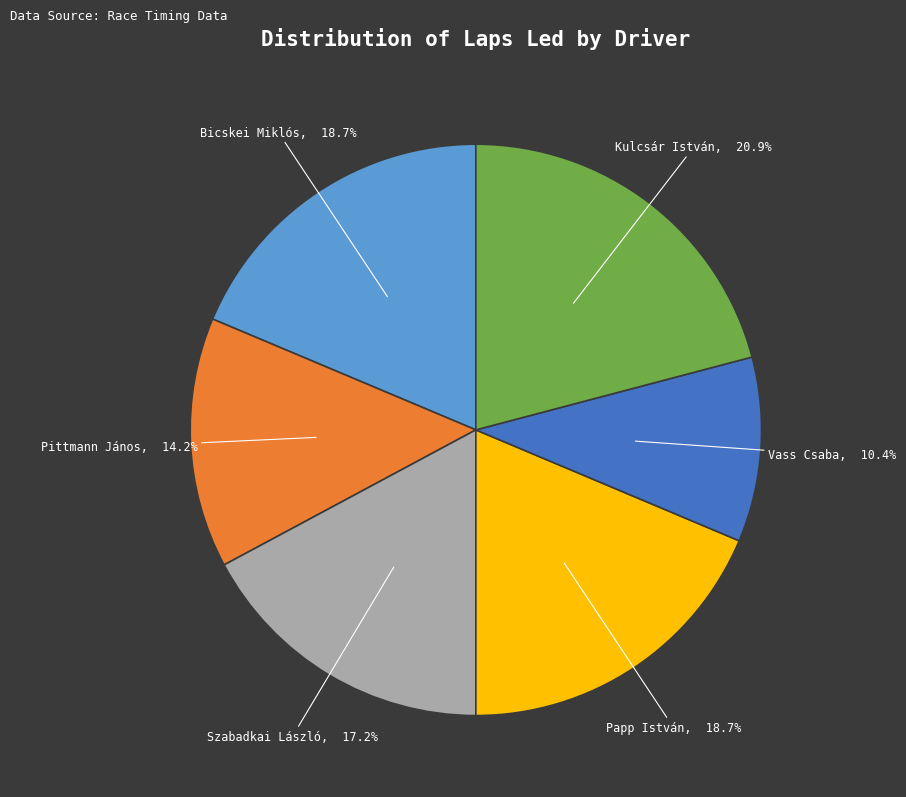

Is there a majority slice in this chart?

No